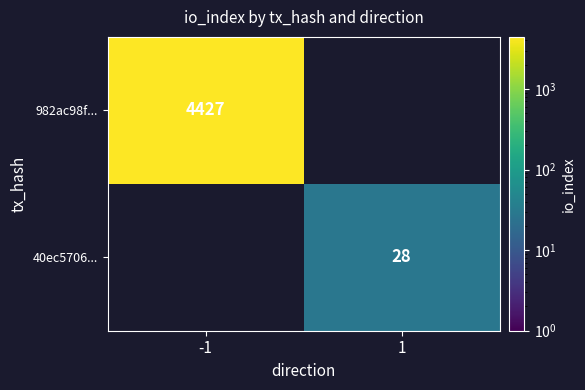

Which label corresponds to the smallest value in the chart?

1